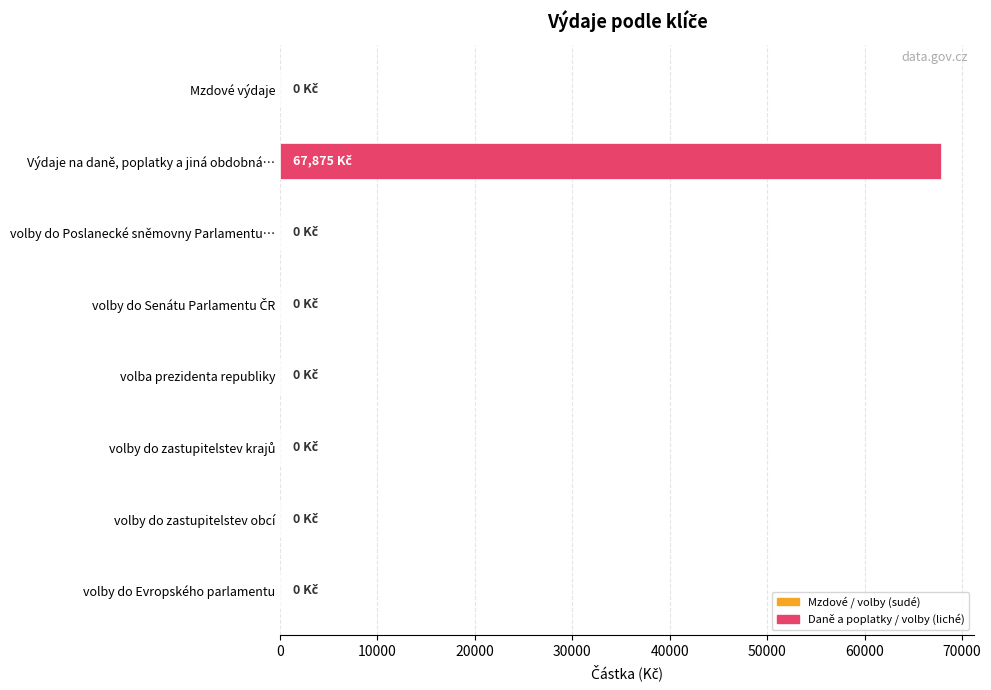

Count the number of values greater than 0.

1